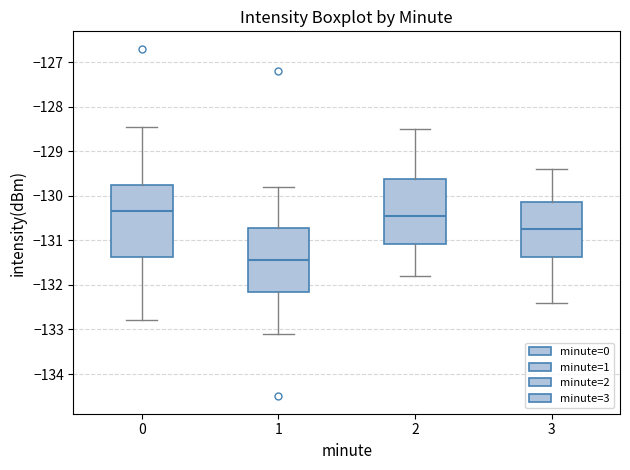

Which box's median line is the lowest?

1